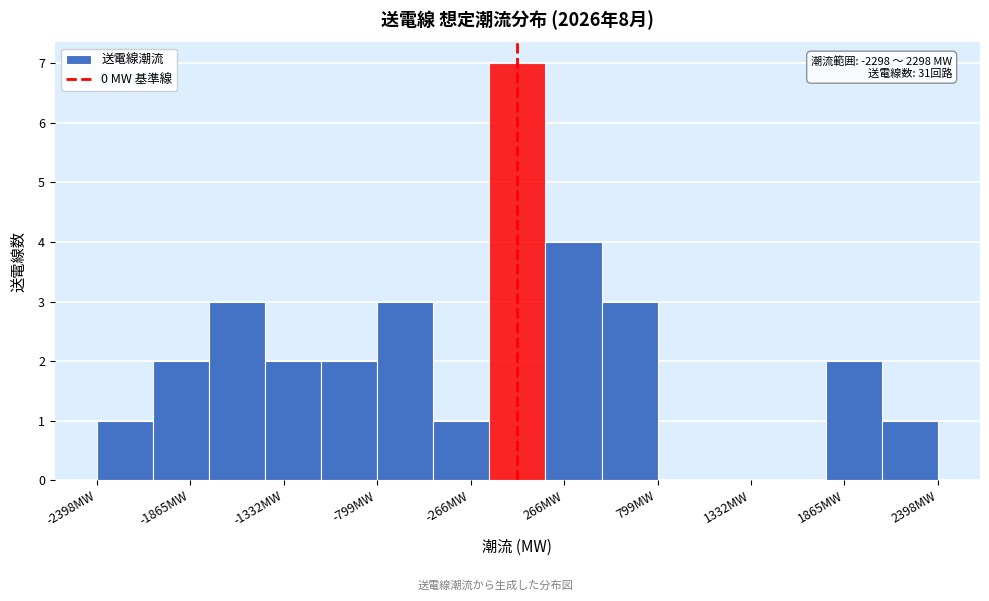

Around what value on the x-axis is the tallest bar? Give the approximate position of its centre, as read against the axis.

0